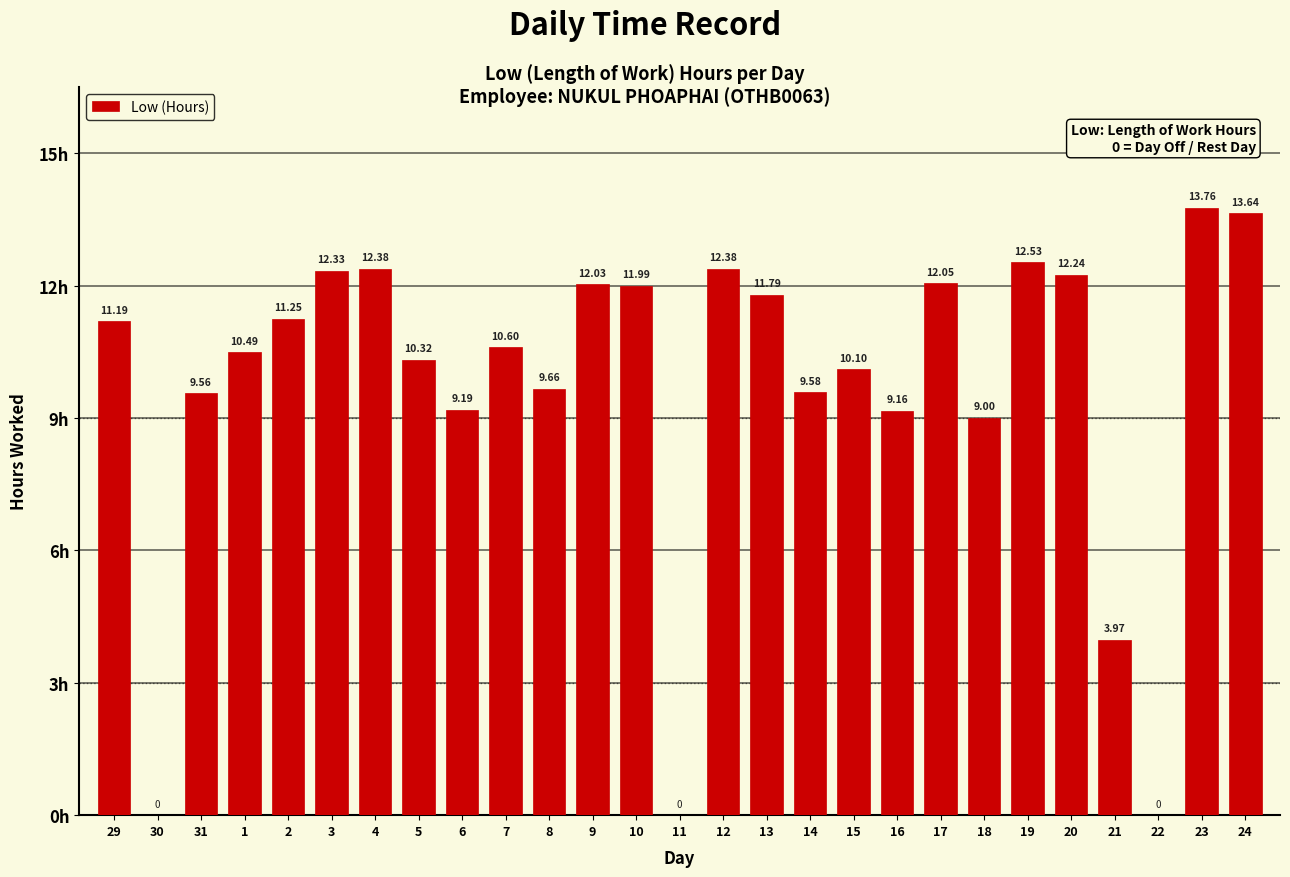

What is the sum of all values?

261.2